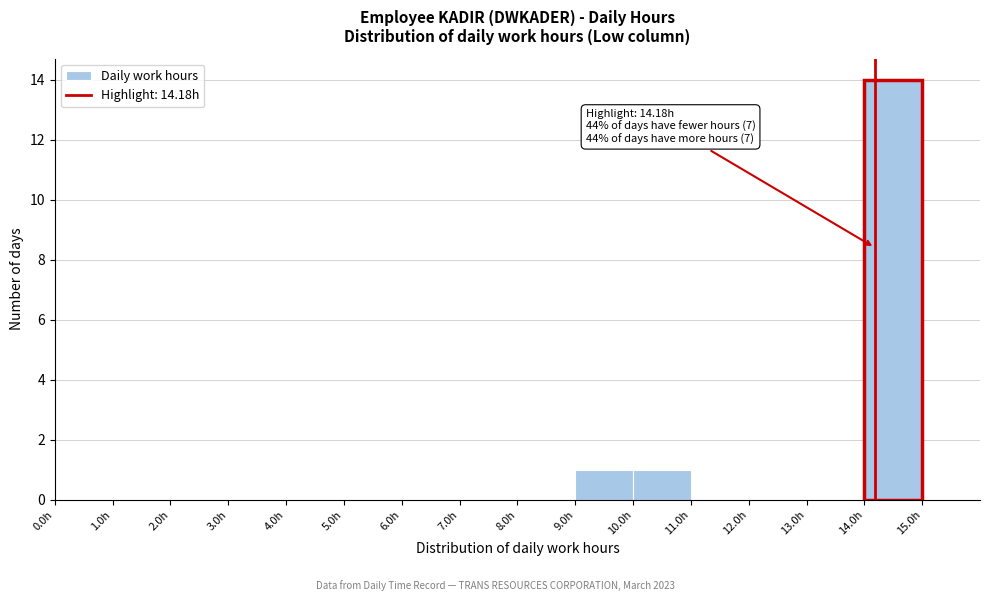

Which range on the x-axis has the tallest bar?

14 to 15